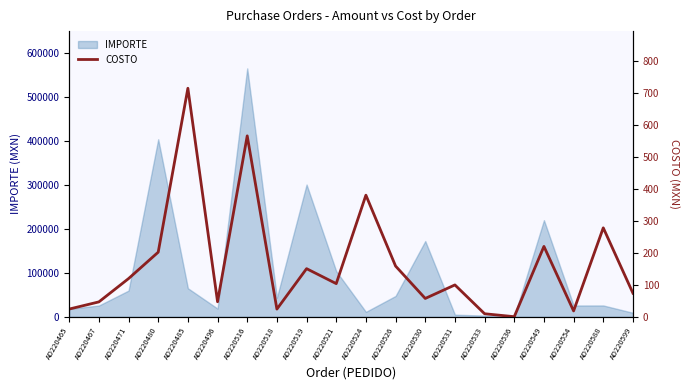

What is the difference between the second highest and second lowest values?

555.4